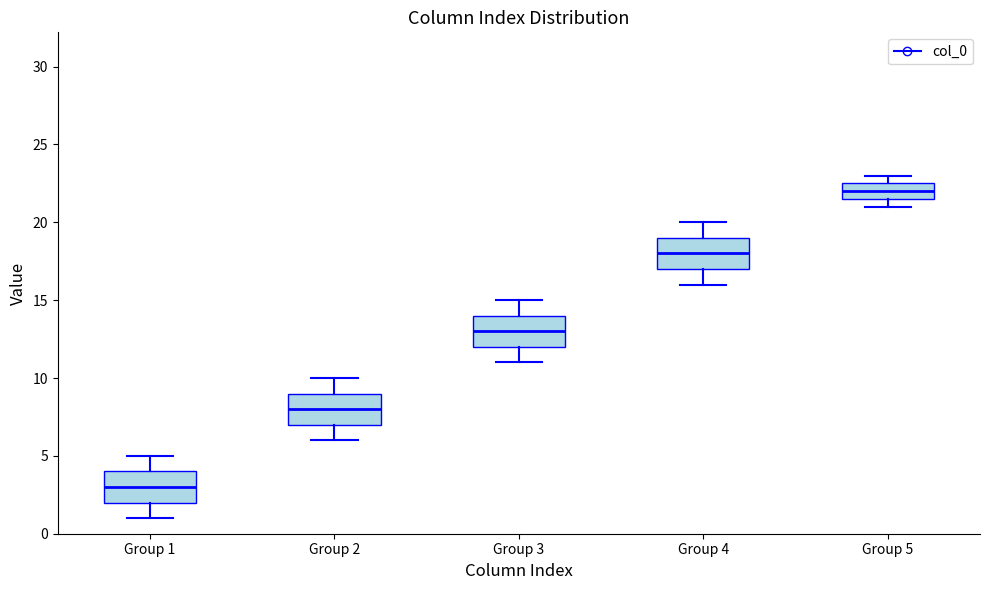

Where does the upper whisker of the box for Group 4 end on the y-axis? The values are not printed on the chart, so give them approximately, as read against the axis.

20.0